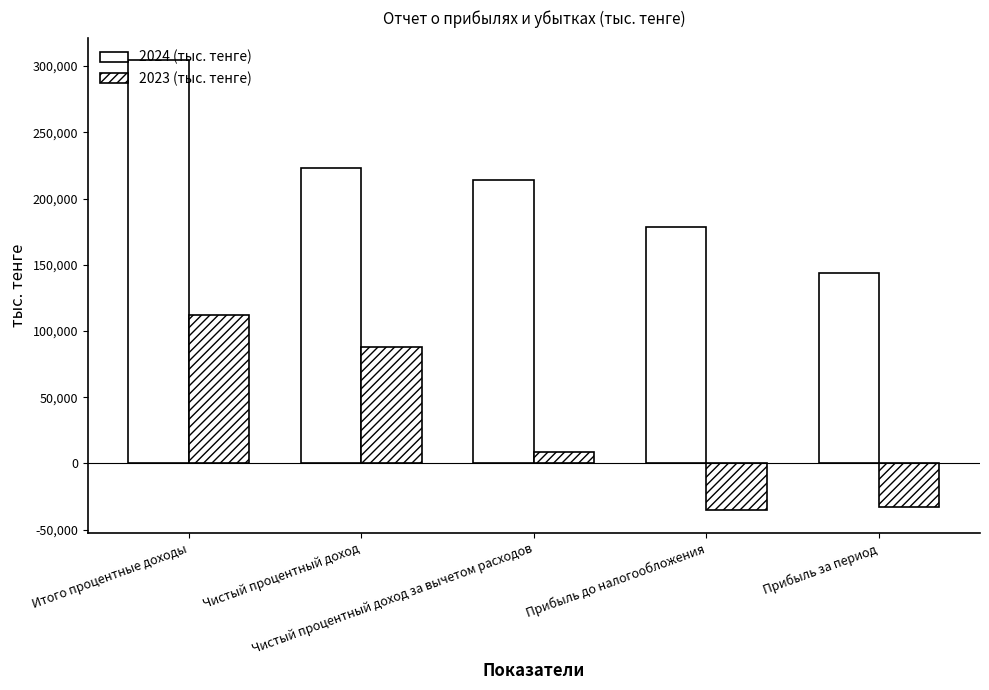

List the series in order of their overall mean, highest first.

2024 (тыс. тенге), 2023 (тыс. тенге)